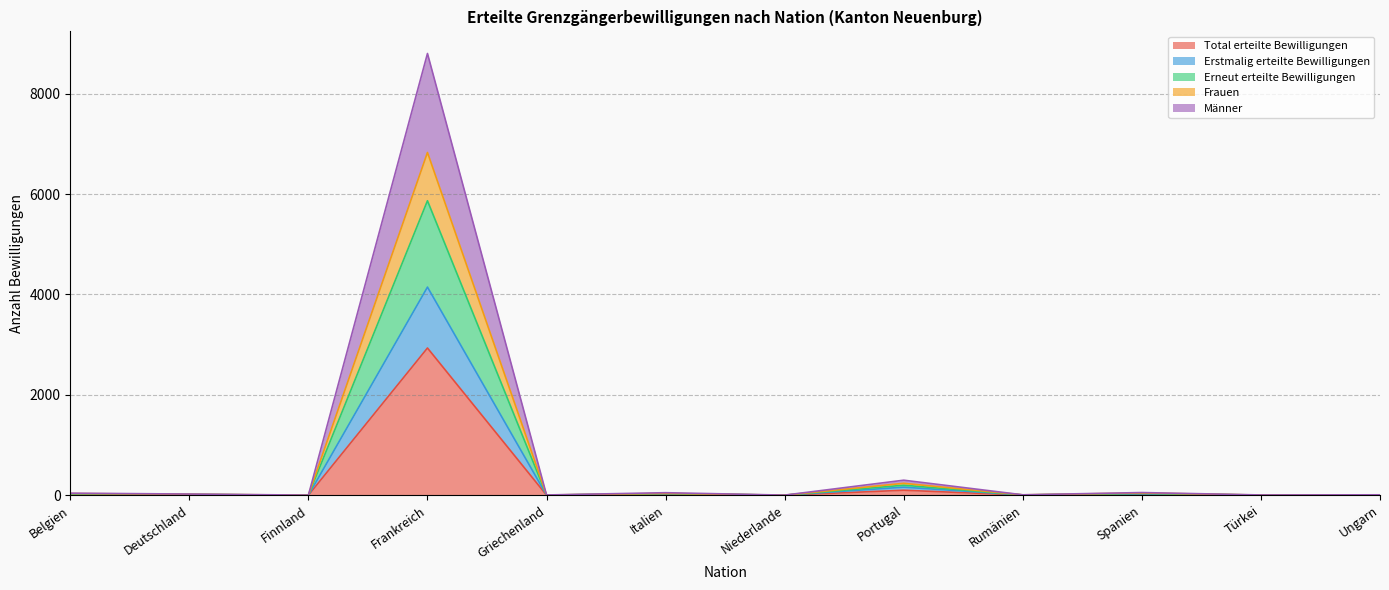

Which series has the largest range (max minus min)?

Männer